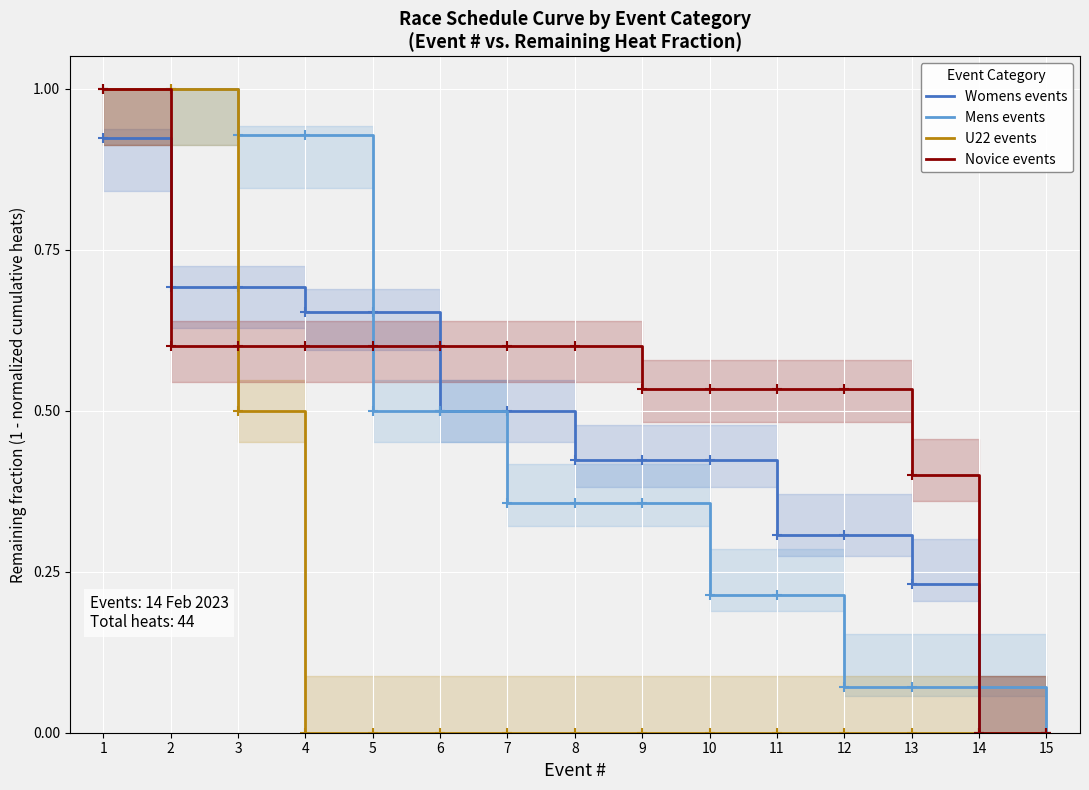

Reading left to right, what are all the values shown in this chart?

Womens events: 1=0.9	2=0.7	3=0.7	4=0.7	5=0.7	6=0.5	7=0.5	8=0.4	9=0.4	10=0.4	11=0.3	12=0.3	13=0.2	14=0.0	15=0.0
Mens events: 1=1.0	2=1.0	3=0.9	4=0.9	5=0.5	6=0.5	7=0.4	8=0.4	9=0.4	10=0.2	11=0.2	12=0.1	13=0.1	14=0.1	15=0.0
U22 events: 1=1.0	2=1.0	3=0.5	4=0.0	5=0.0	6=0.0	7=0.0	8=0.0	9=0.0	10=0.0	11=0.0	12=0.0	13=0.0	14=0.0	15=0.0
Novice events: 1=1.0	2=0.6	3=0.6	4=0.6	5=0.6	6=0.6	7=0.6	8=0.6	9=0.5	10=0.5	11=0.5	12=0.5	13=0.4	14=0.0	15=0.0